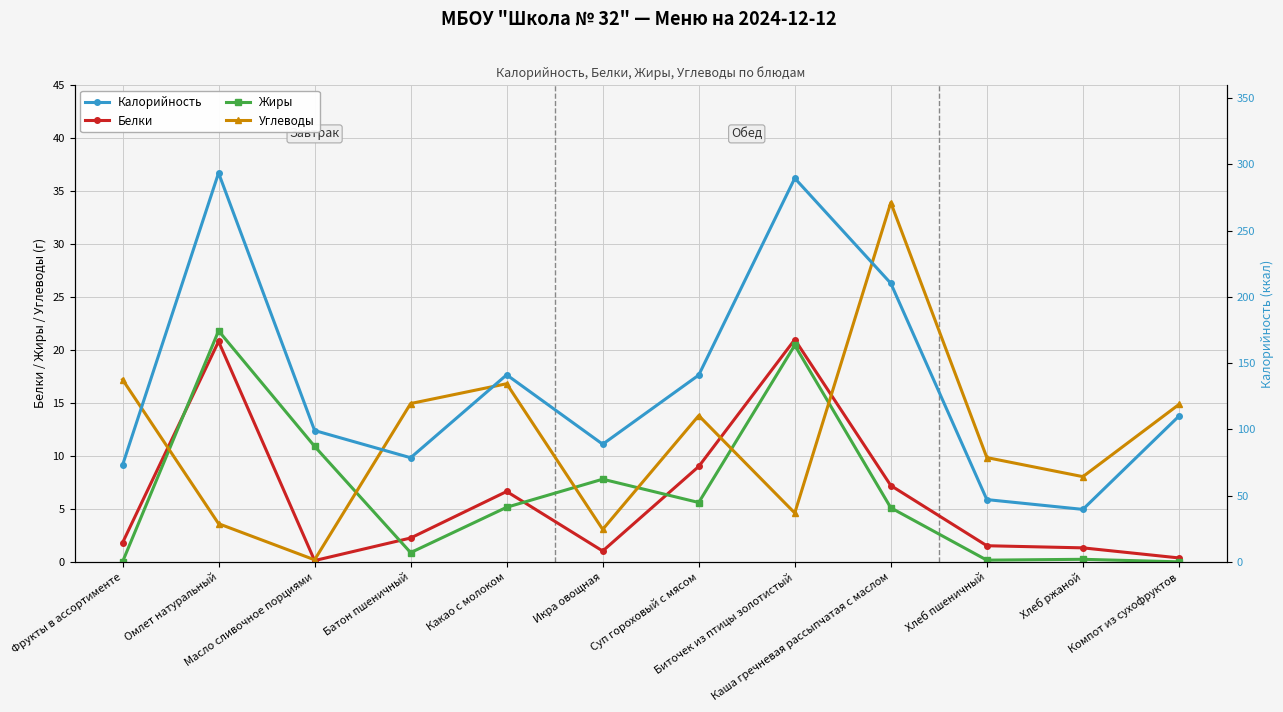

At how many categories does at least one series exceed 235?

2